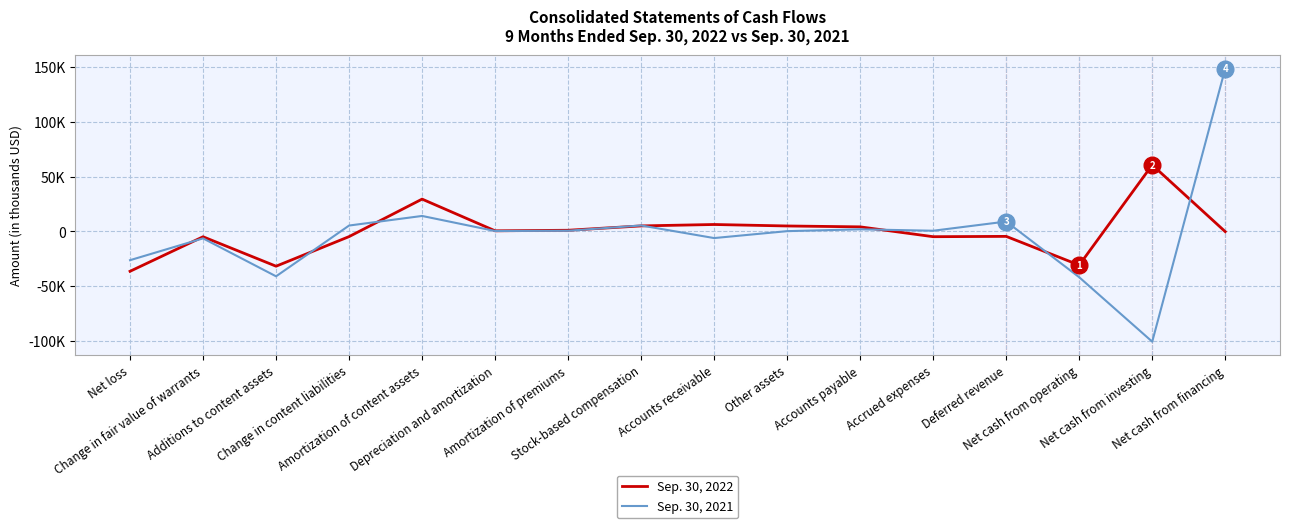

List the series in order of their overall mean, highest first.

Sep. 30, 2022, Sep. 30, 2021